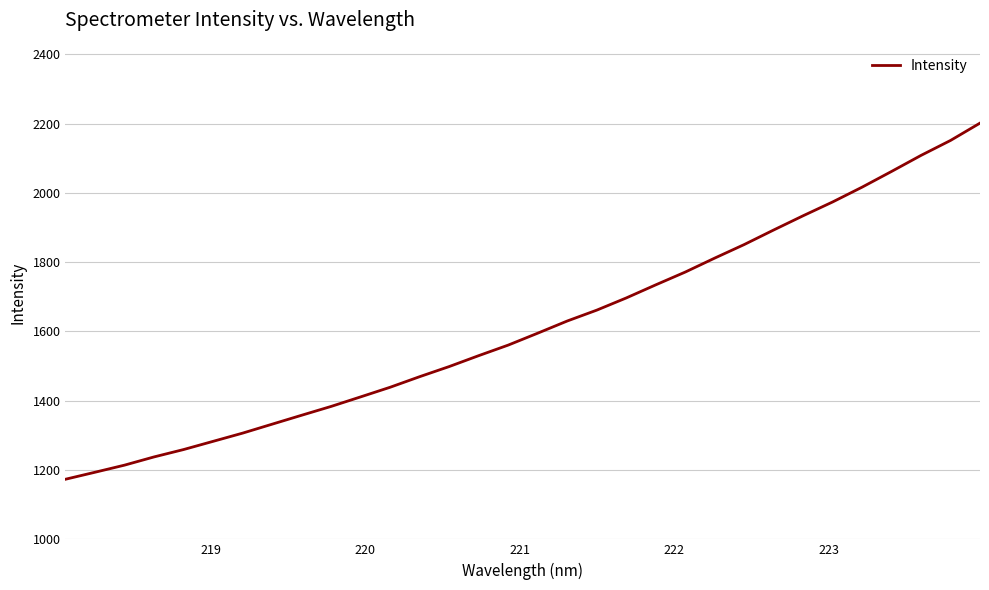

Does the chart have visible grid lines?

Yes